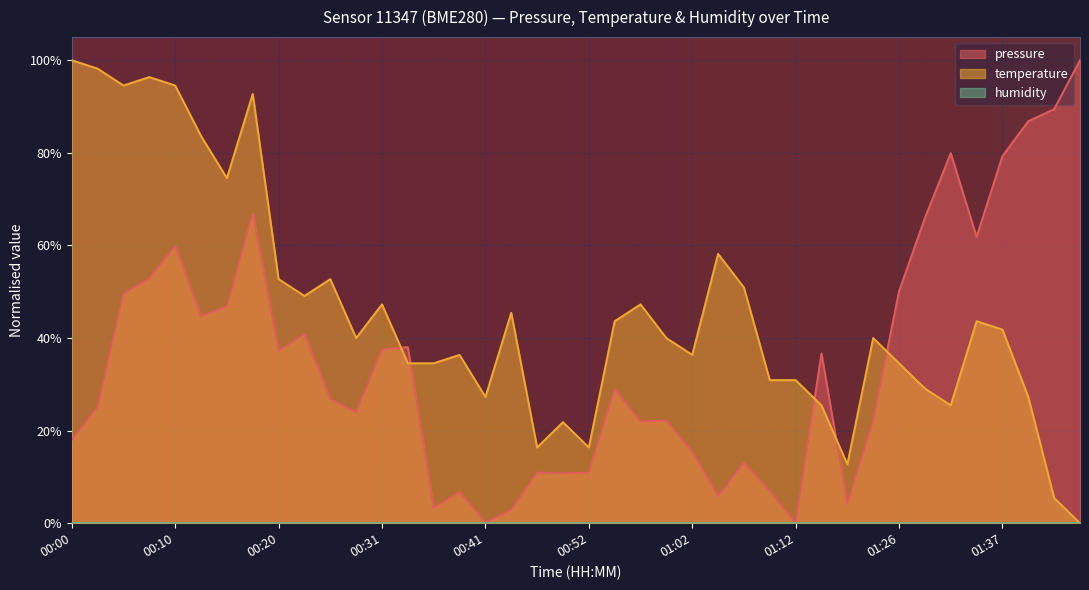

How many data points in temperature are above 0?

39